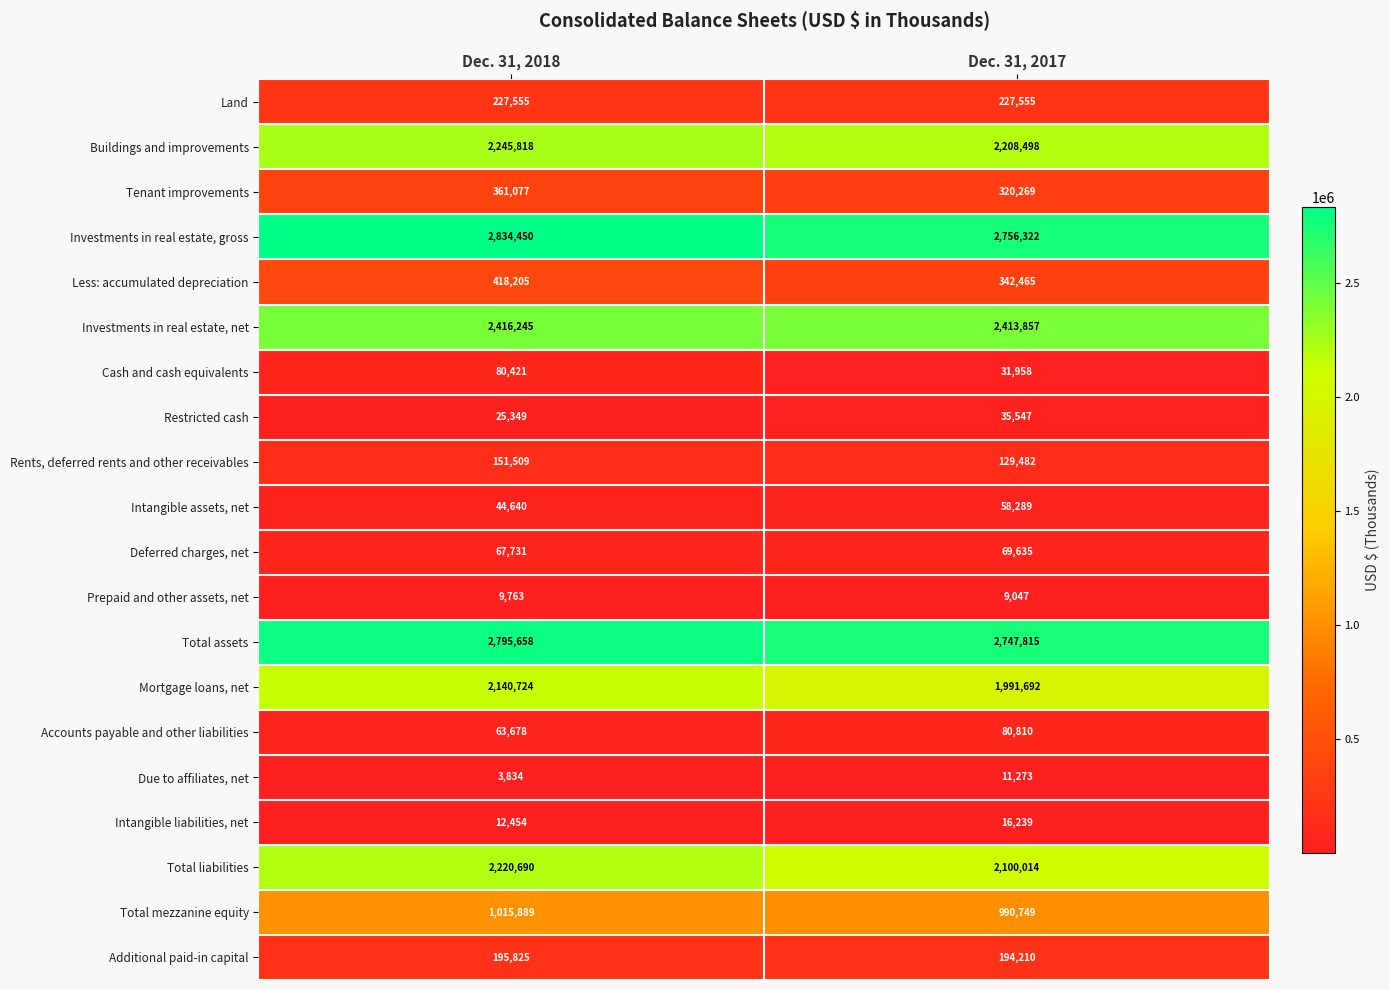

What is the greatest value displayed?

2834450